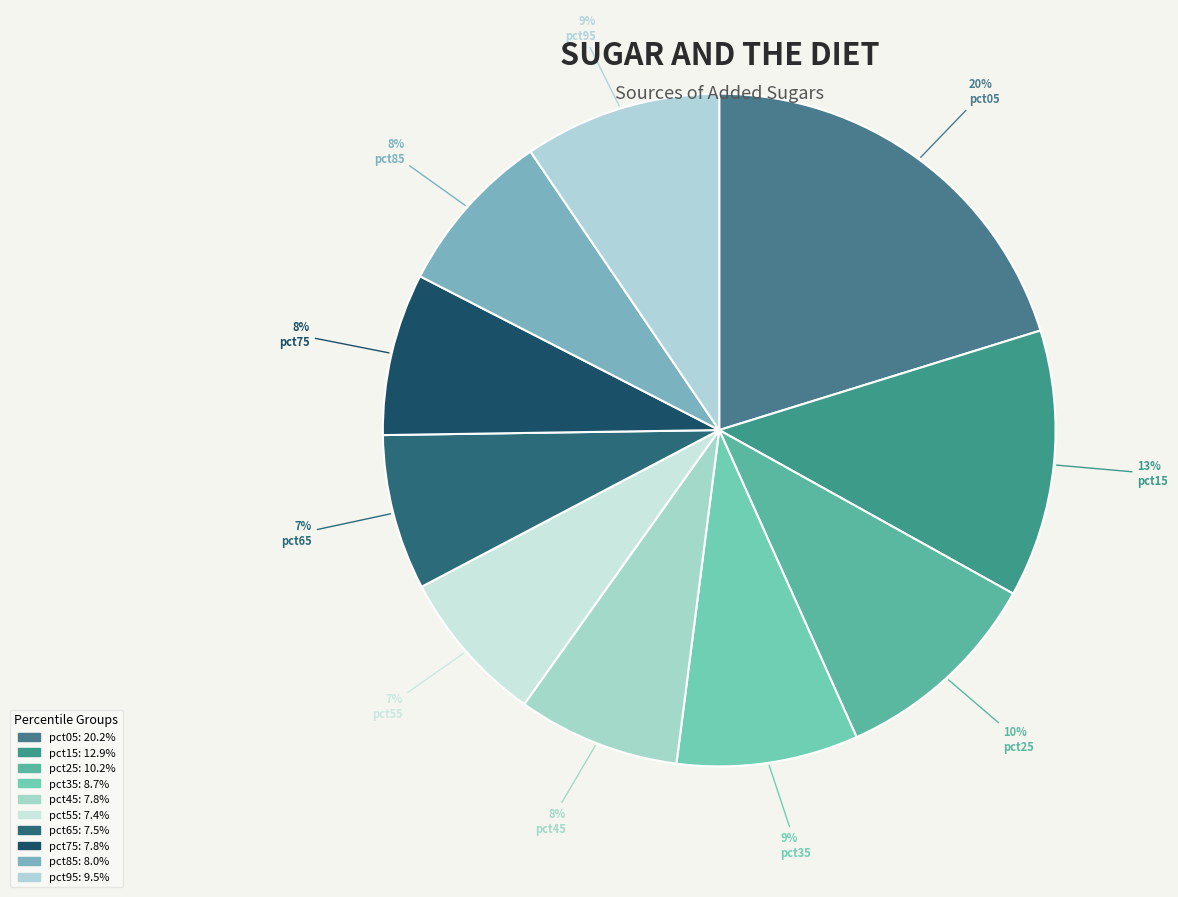

How many segments does this pie chart have?

10